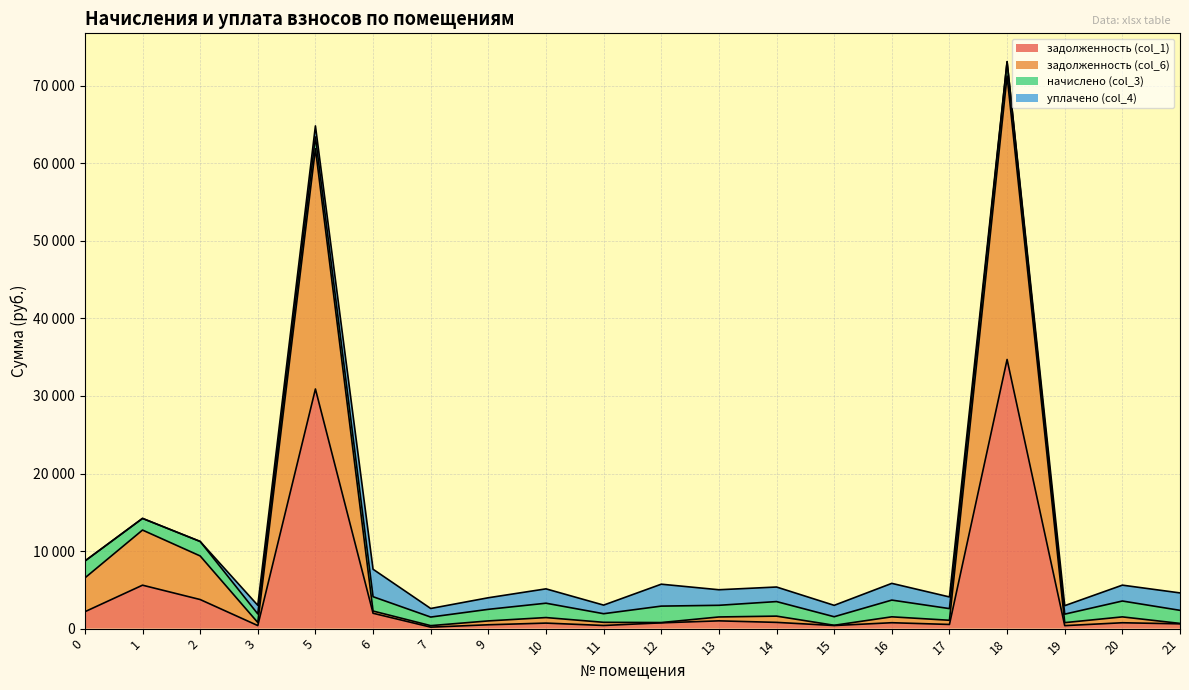

What is the sum of the задолженность (col_1) values at 19 and 11?

793.2